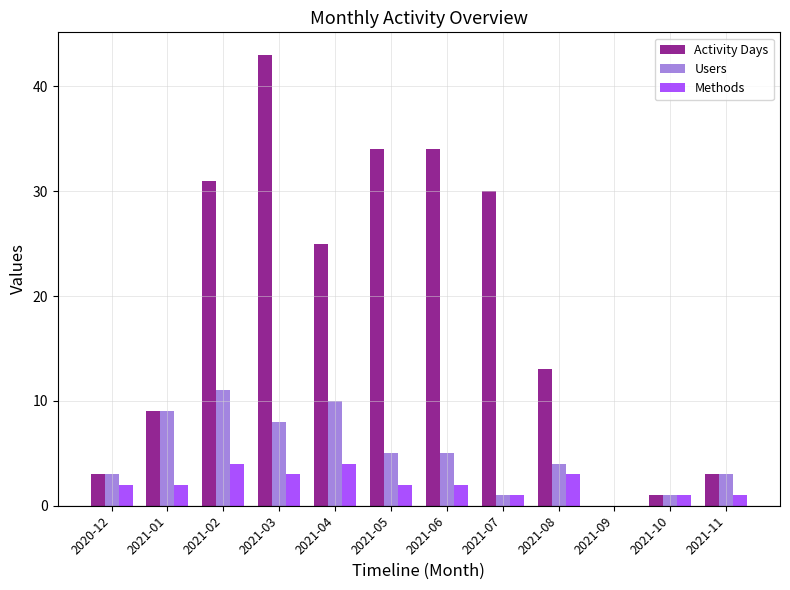

At which label does Activity Days reach its peak?

2021-03